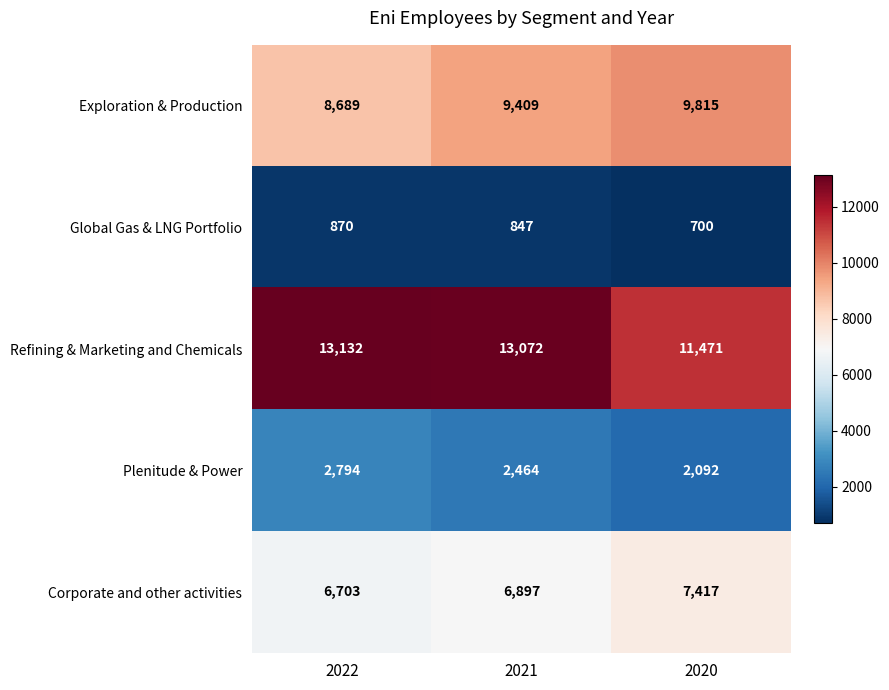

What is the total value across all series at 2020?

31495